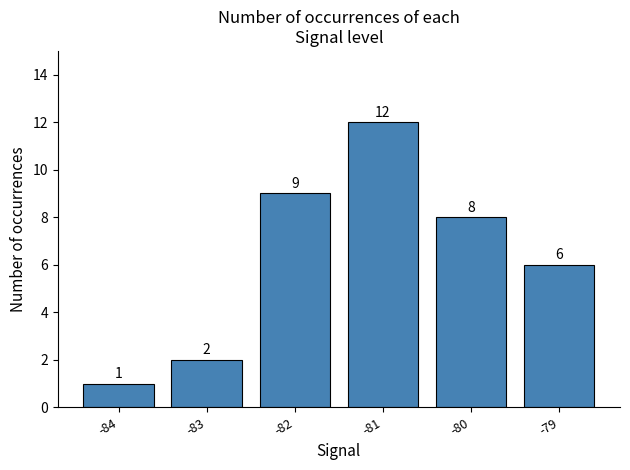

Rank the categories by value from lowest to highest.

-84, -83, -79, -80, -82, -81